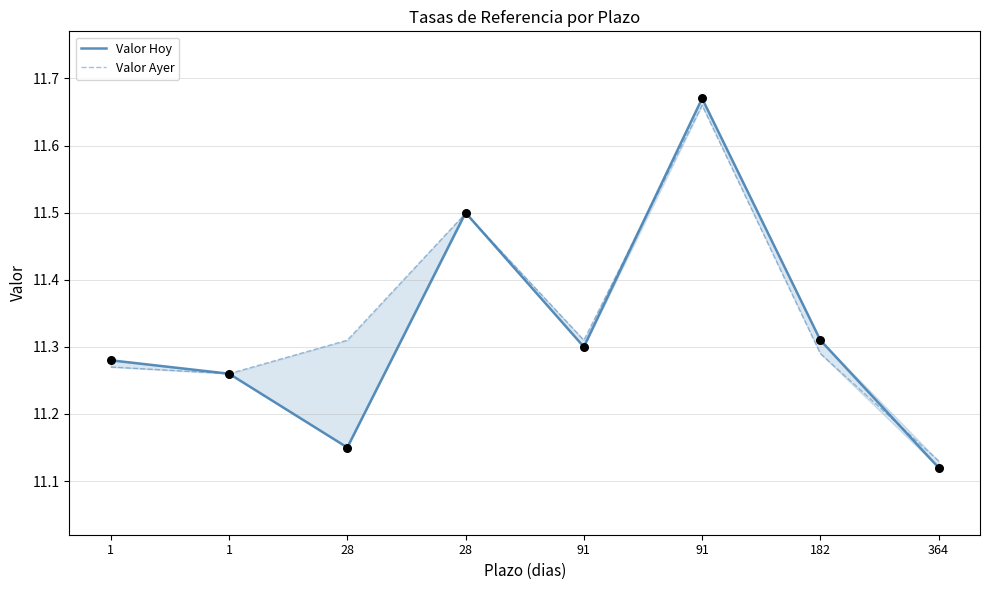

Which series has the largest total across all categories?

Valor Ayer